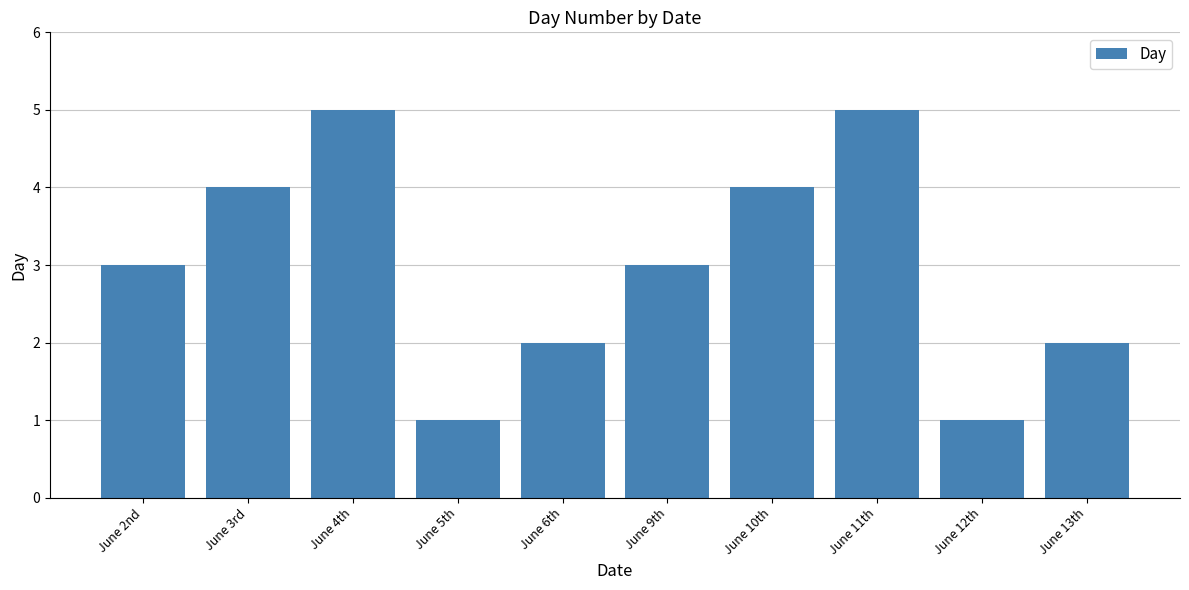

What is the difference between the maximum and minimum values?

4